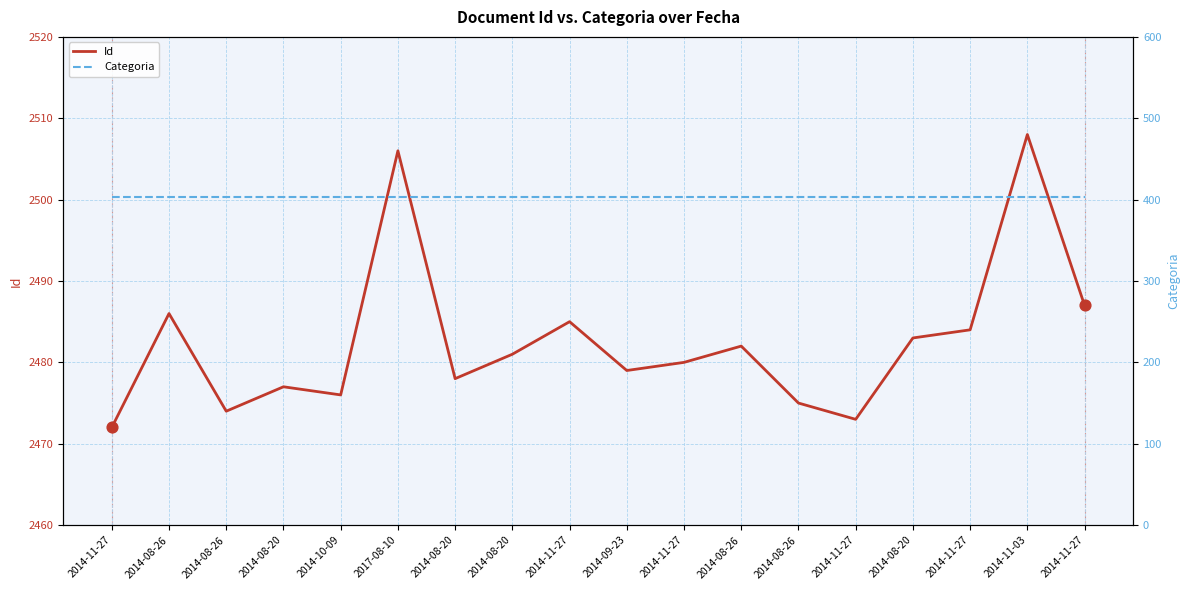

Which series reaches the minimum Y coordinate?

Categoria